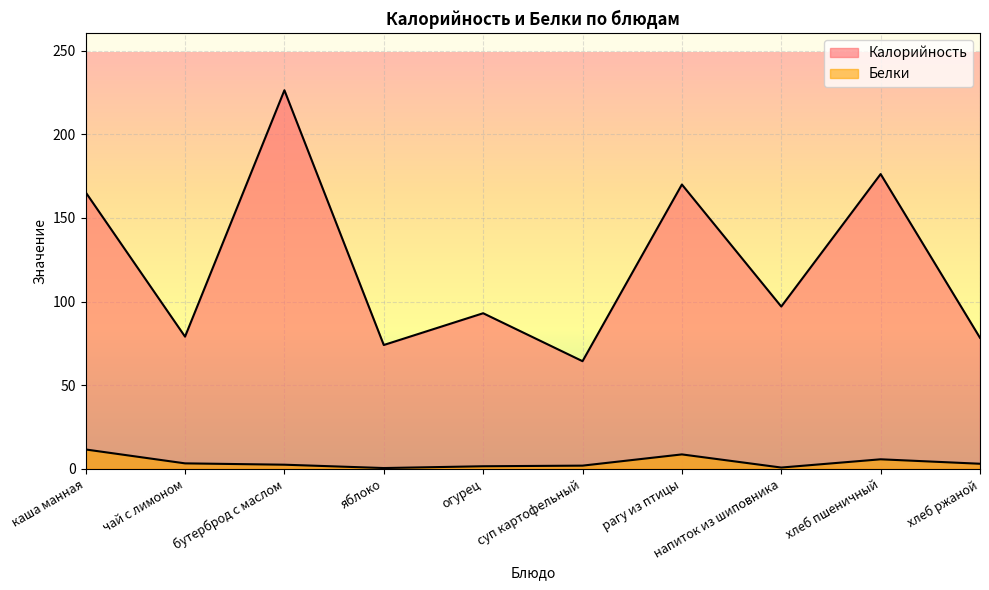

Is it true that Белки equals 14.1 at рагу из птицы?

False